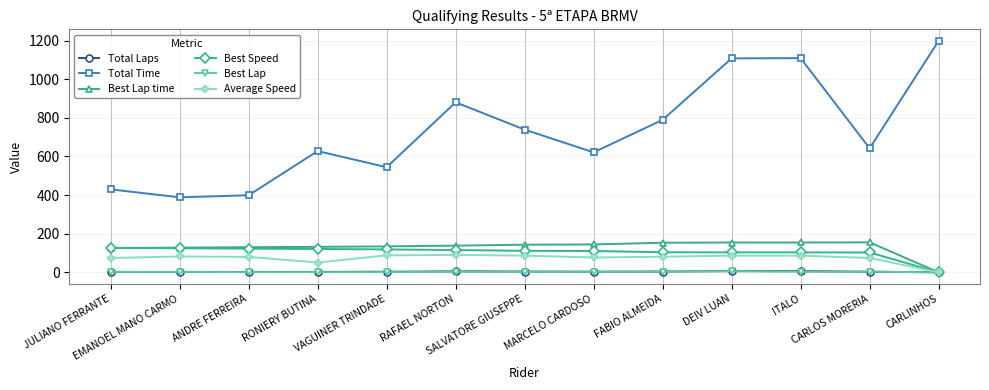

In Total Time, how many points are higher than both neighbors (excluding endpoints)?

3